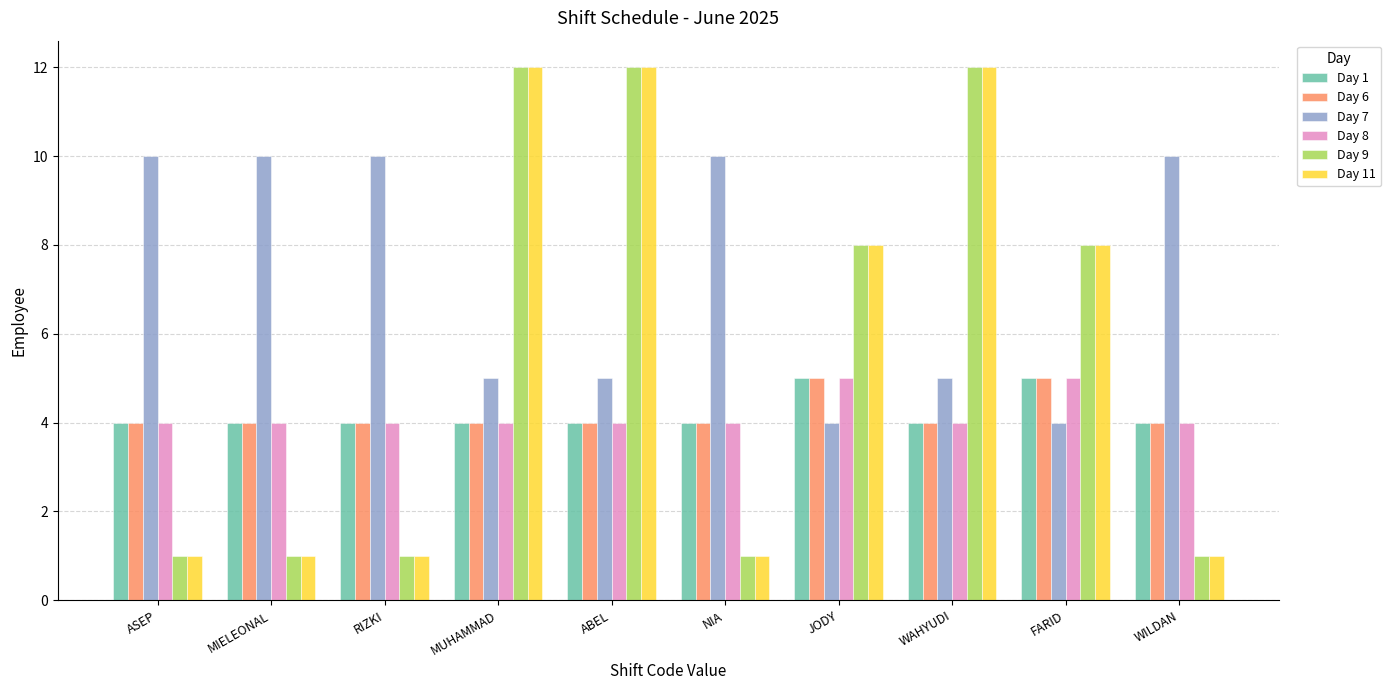

What is the label of the 6th bar from the left?

NIA